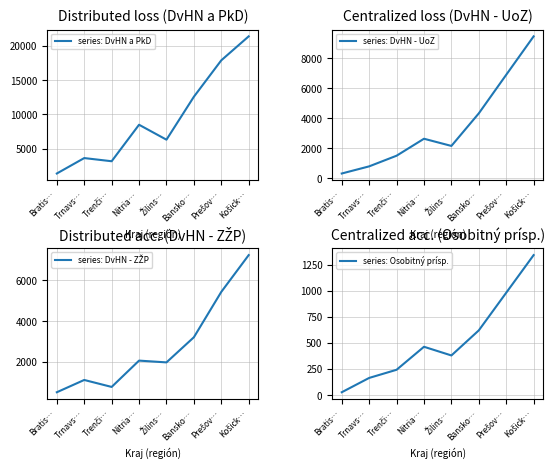

What is the label of the 6th point from the left?

Bansko…